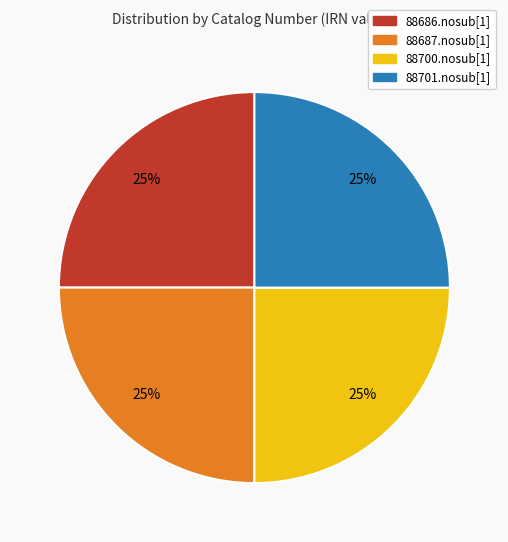

What is the ratio of the value at 88701.nosub[1] to the value at 88687.nosub[1]?

1.0